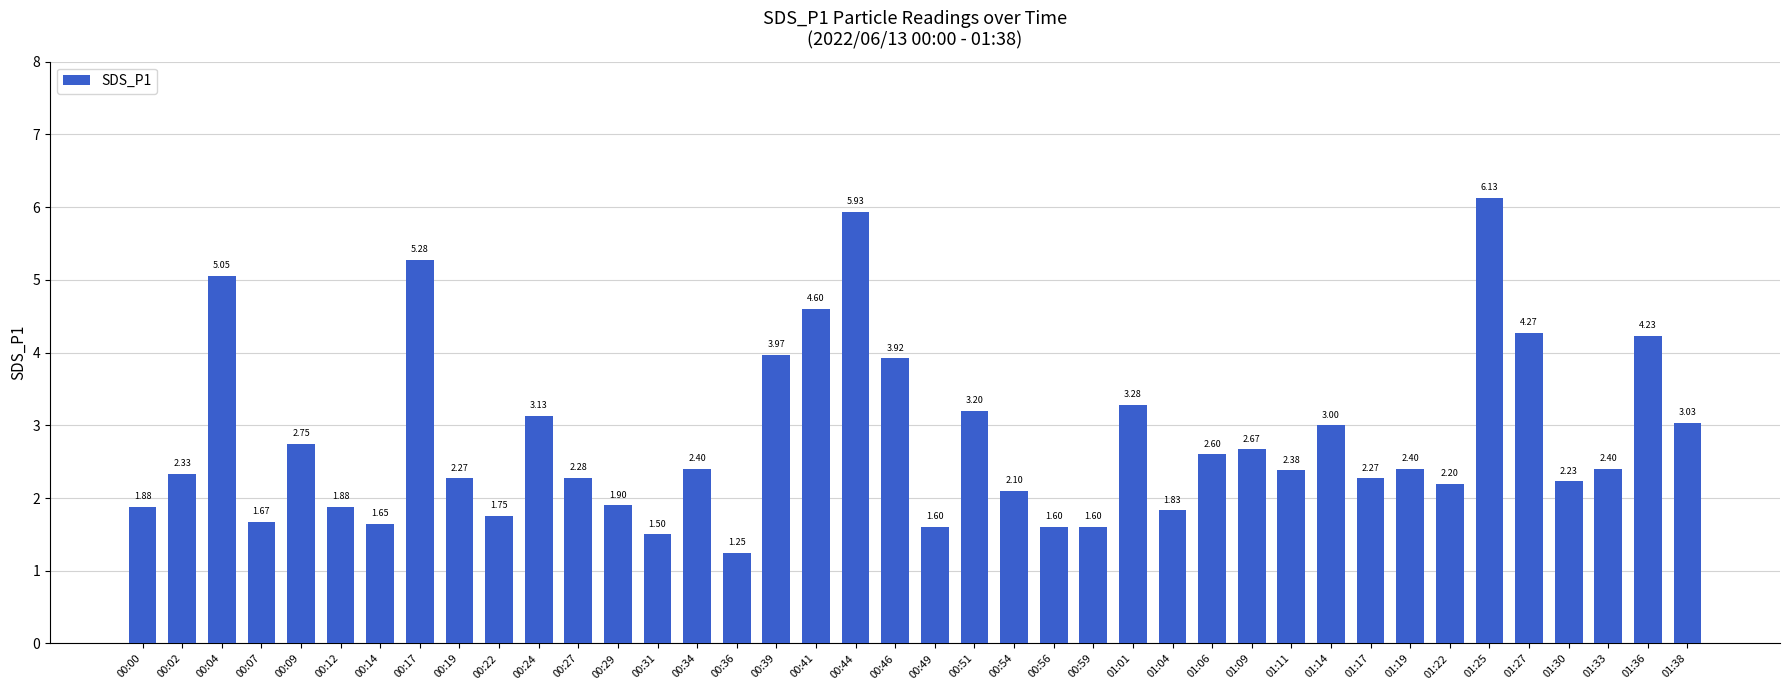

What is the sum of the values at 00:54 and 01:09?

4.8